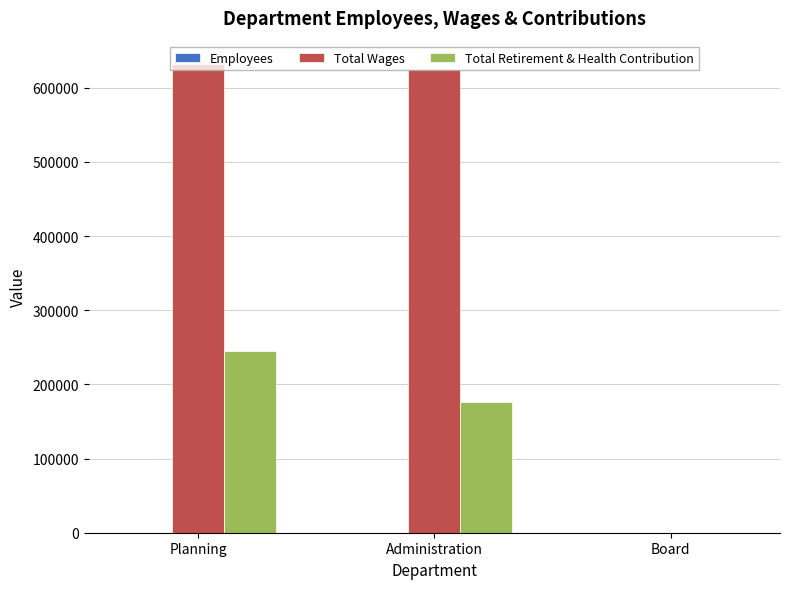

How many distinct data groups are displayed?

3